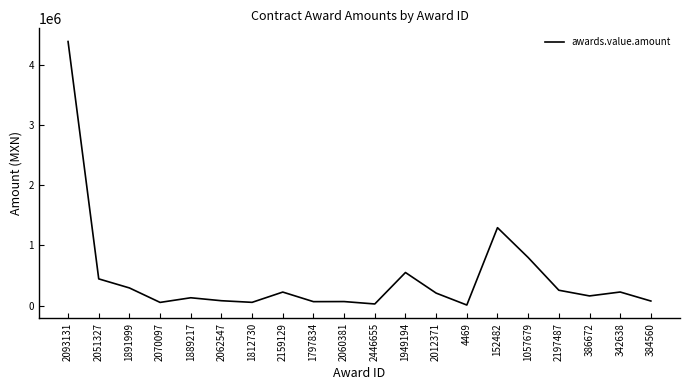

Which label corresponds to the largest value in the chart?

2093131